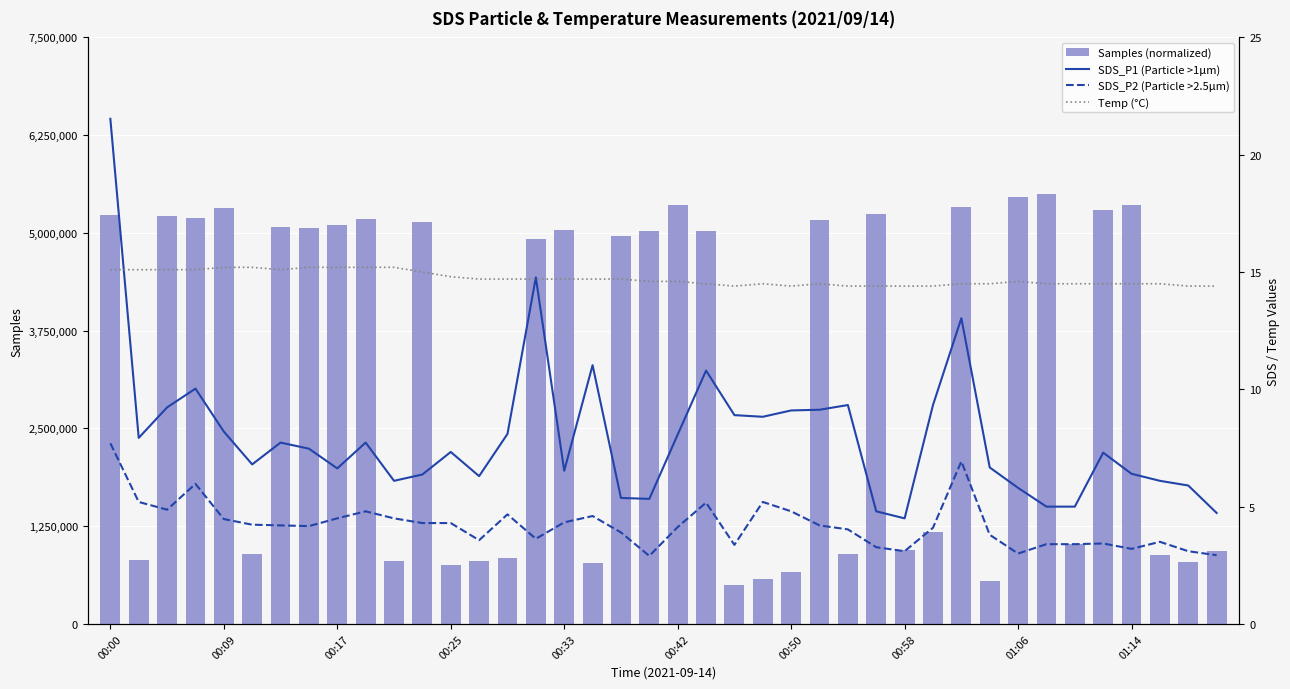

What is the total value across all series at 00:17?

50.1